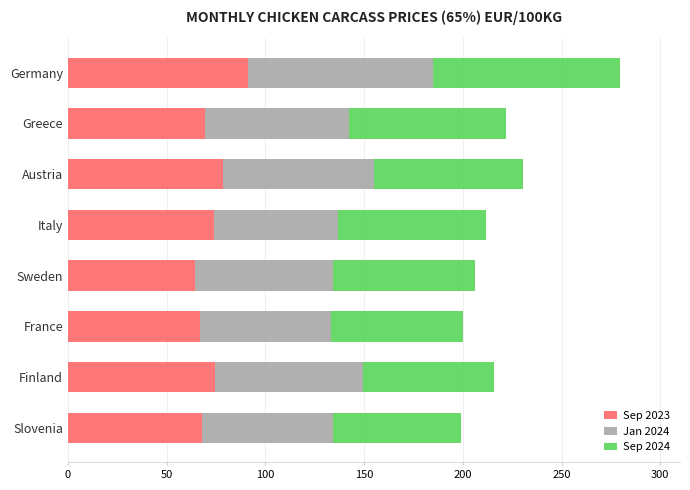

At which label does Sep 2023 reach its peak?

Germany